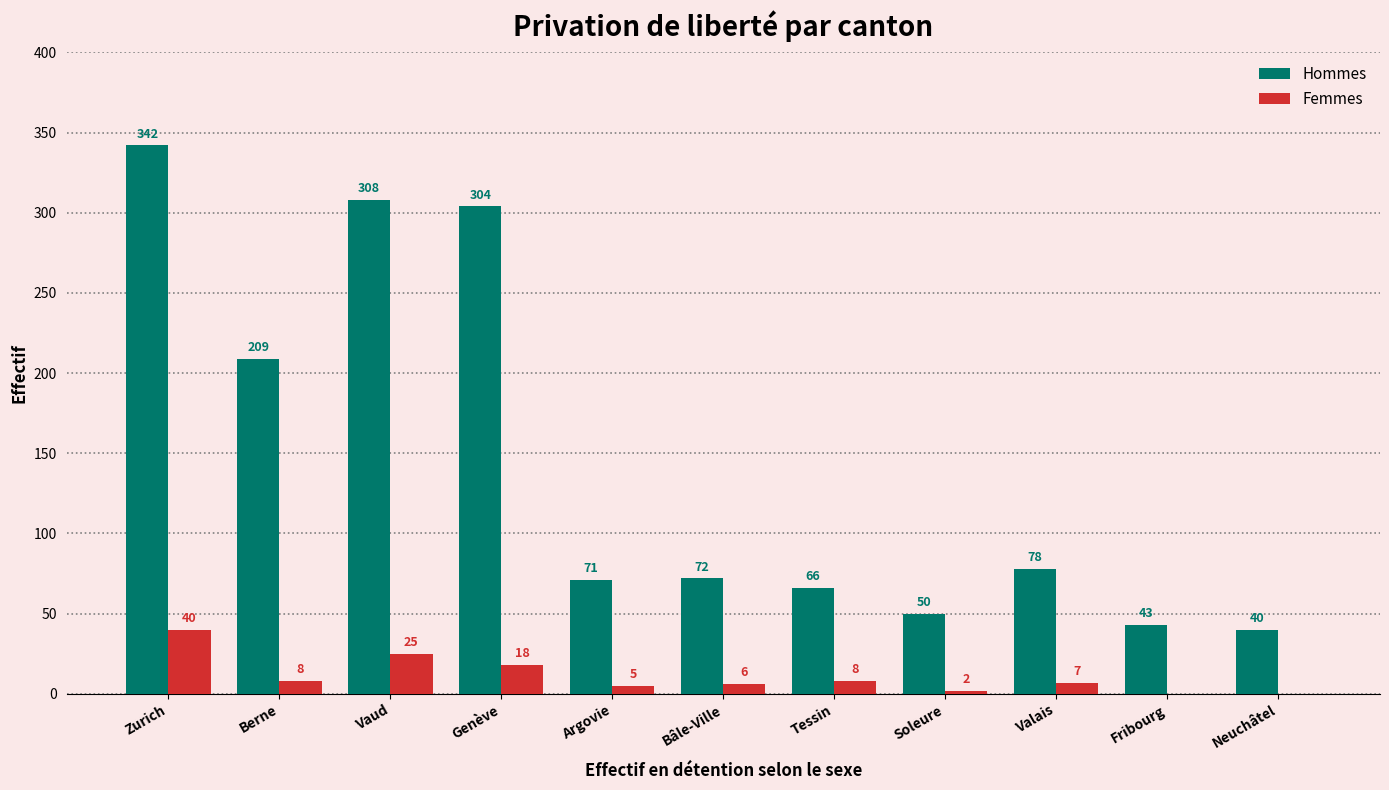

Which series changed the most between Zurich and Tessin?

Hommes